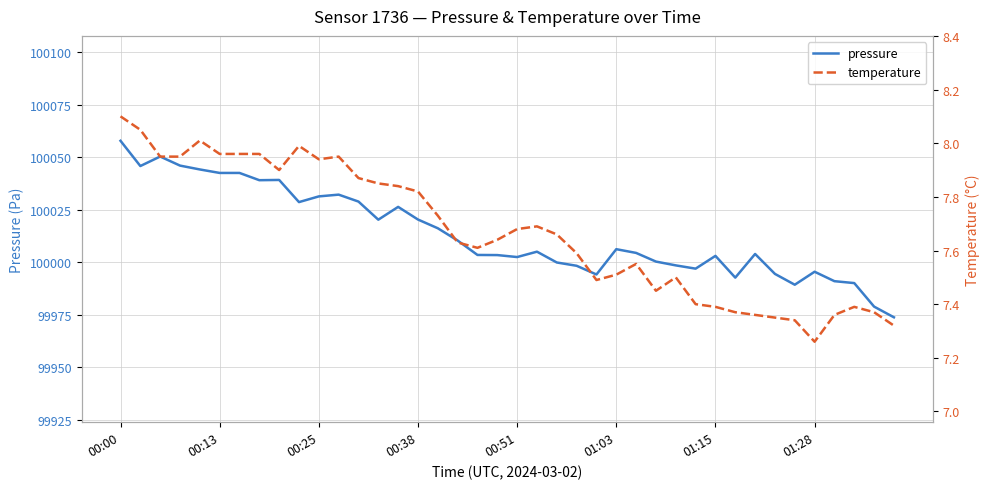

List the series in order of their overall mean, lowest first.

temperature, pressure